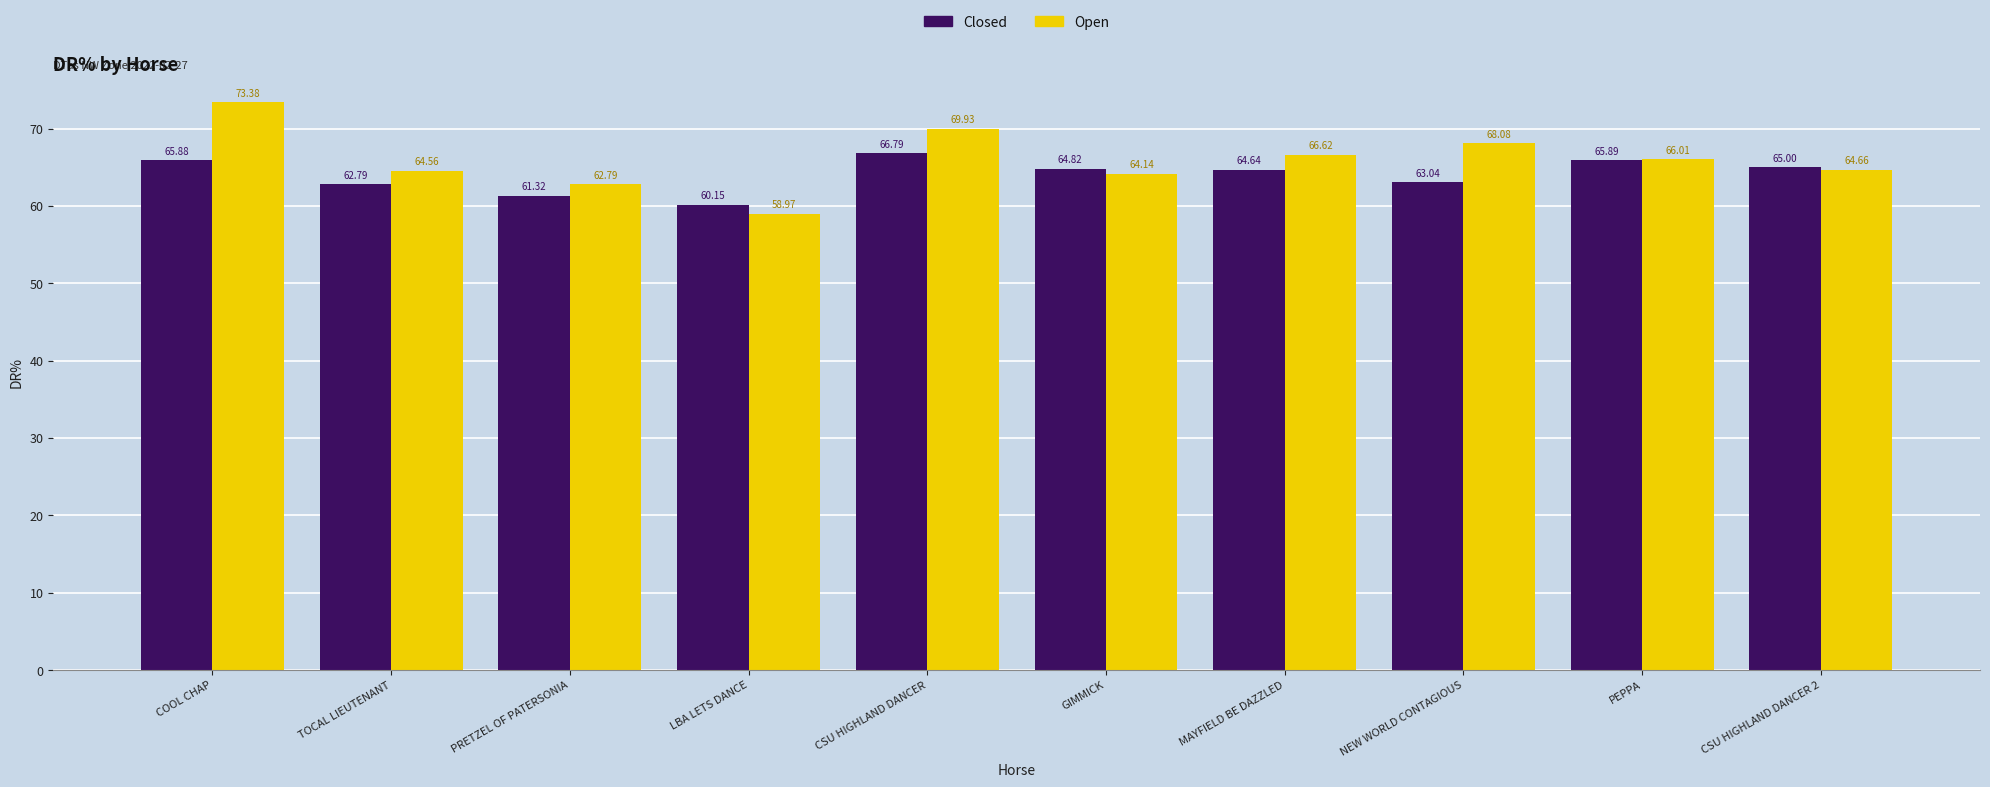

Which series has the largest range (max minus min)?

Open